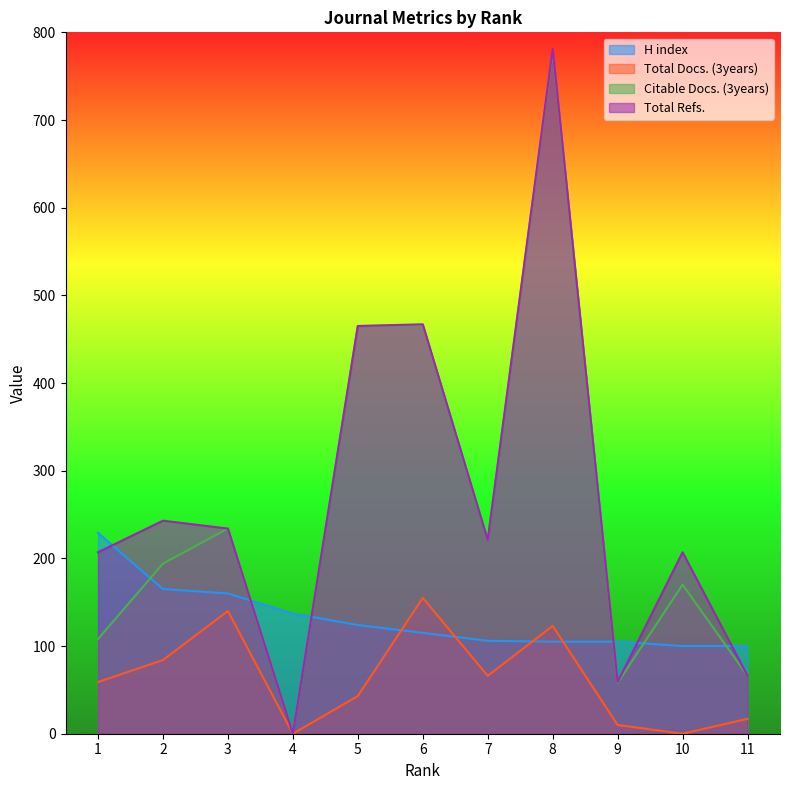

At which category does the chart reach its peak across all series?

8